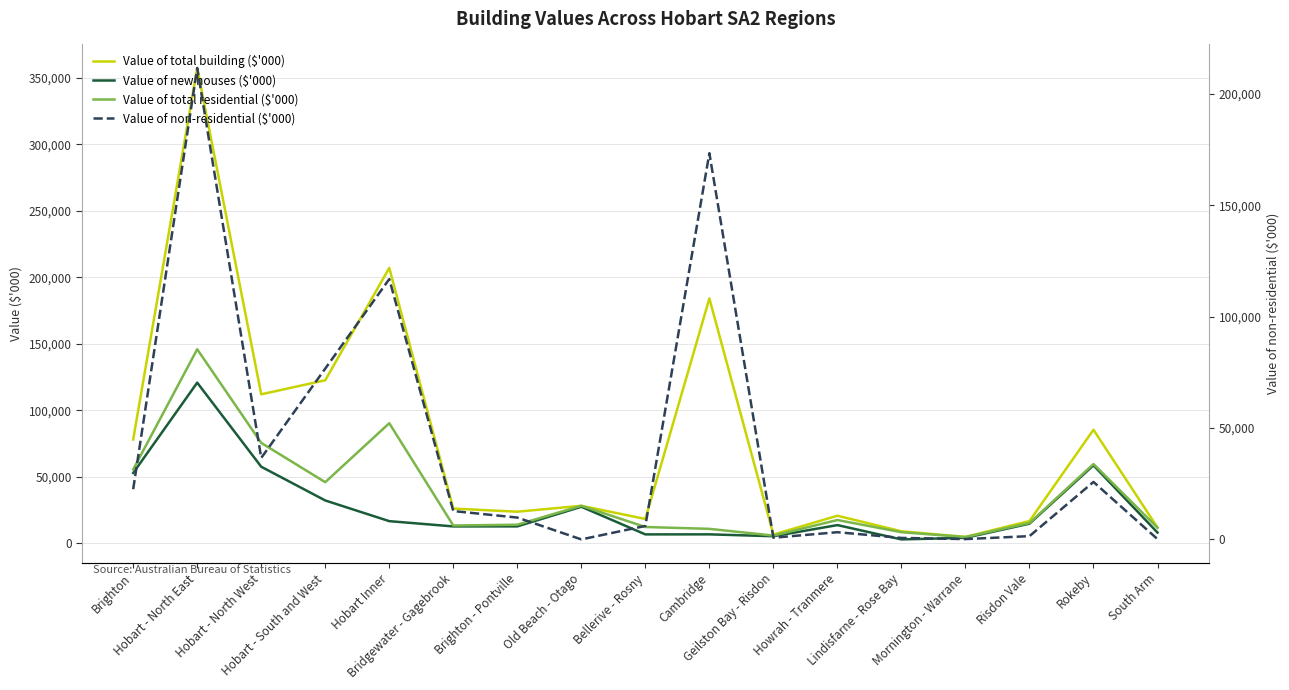

Is it true that Value of non-residential ($'000) equals 6044 at Bellerive - Rosny?

True